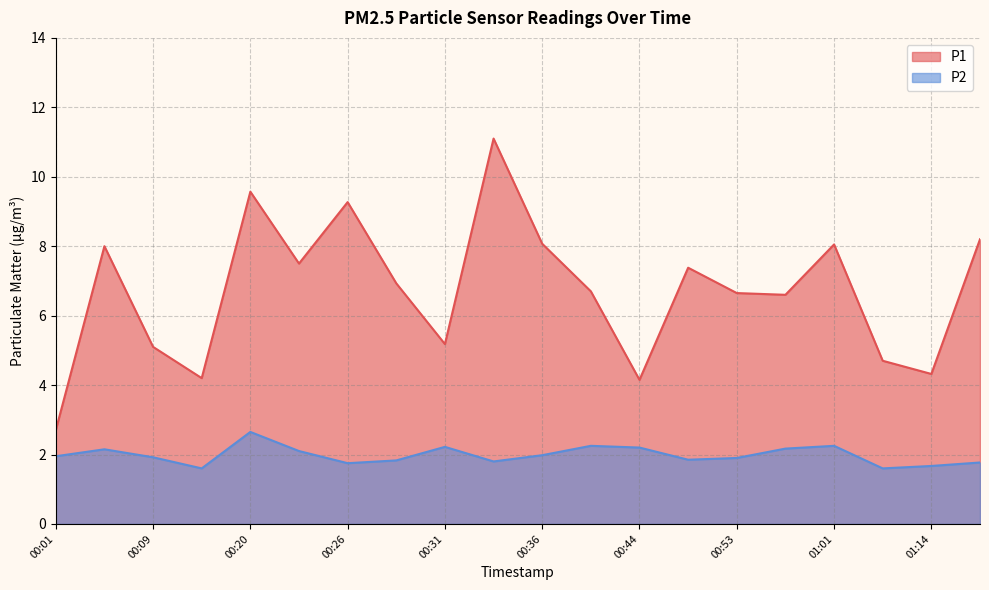

Between 00:44 and 01:14, which is larger?

01:14